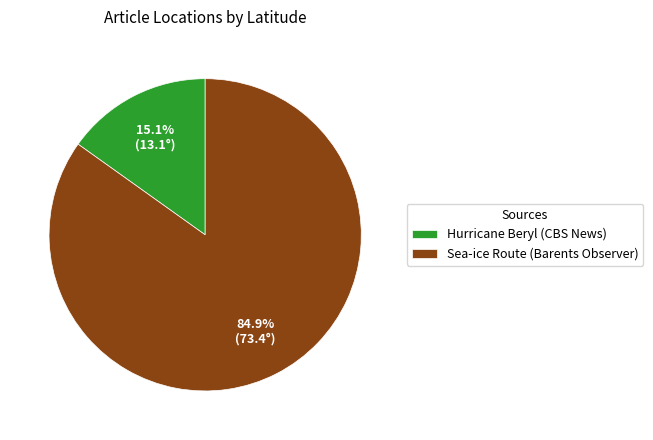

Is Hurricane Beryl (CBS News) the majority of the pie?

No